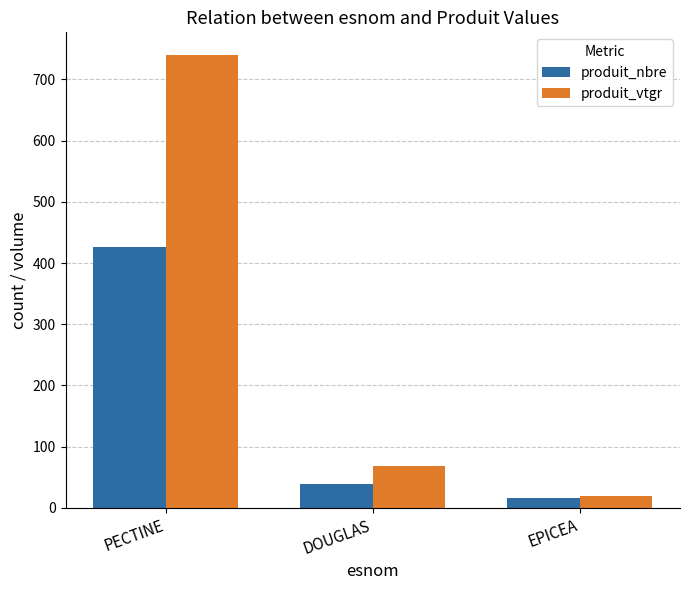

How many bars are there in each group?

2